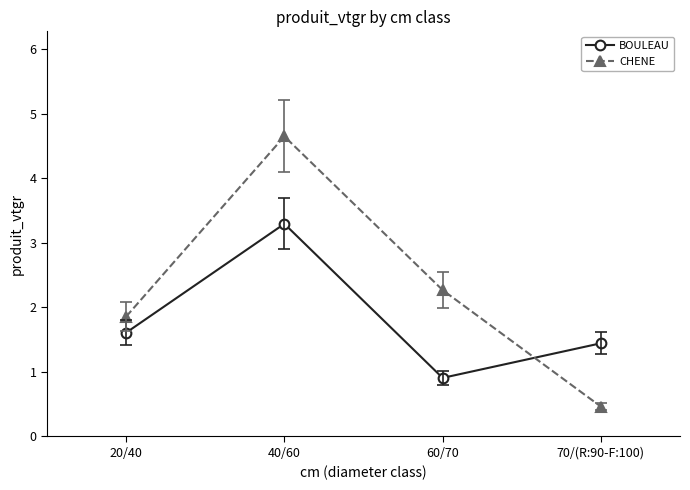

What is the difference between the CHENE values at 20/40 and 70/(R:90-F:100)?

1.4